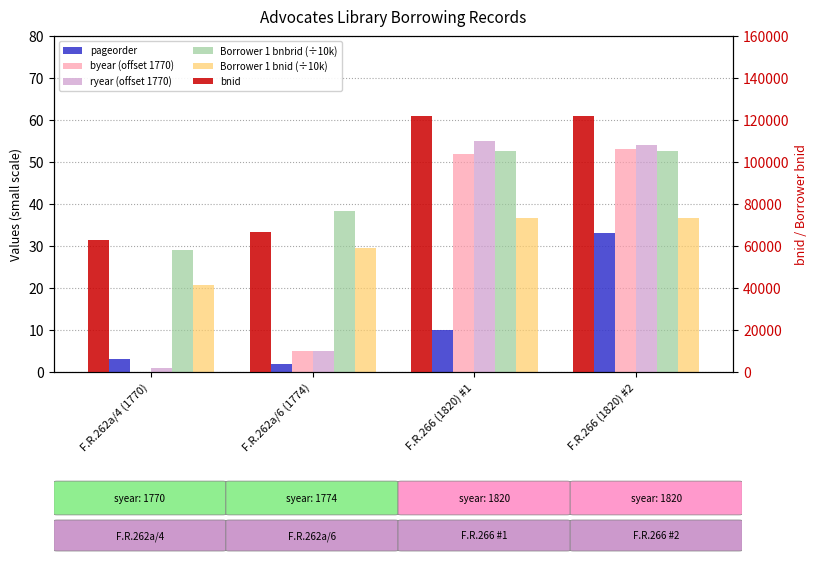

Is the value of Borrower 1 bnid (÷10k) at F.R.266 (1820) #2 greater than the value of byear (offset 1770) at F.R.262a/6 (1774)?

Yes